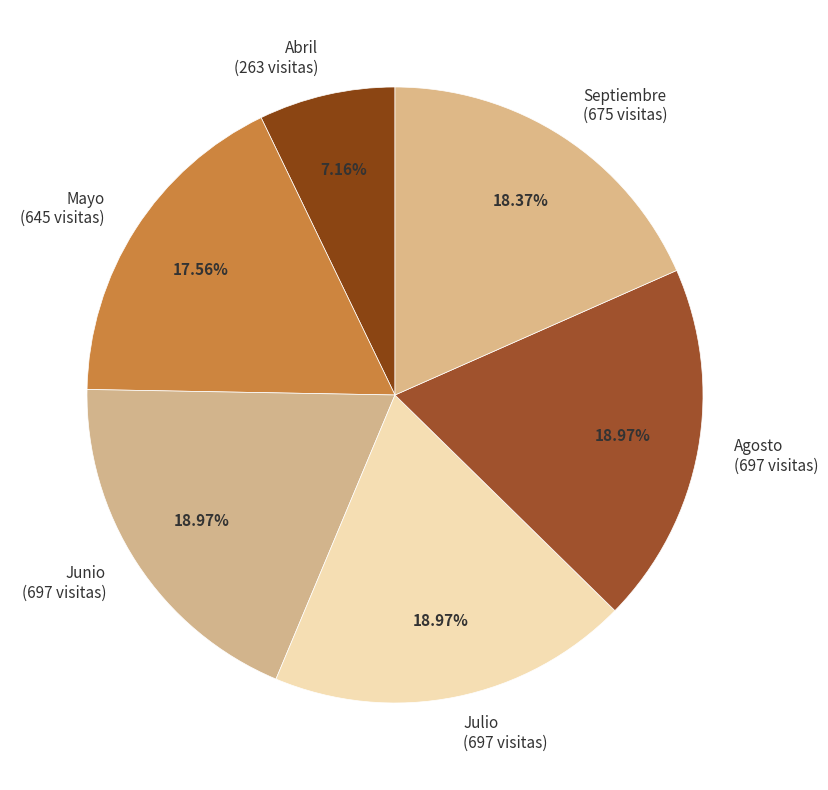

Combined, what portion of the pie is Junio and Abril?

26.1%